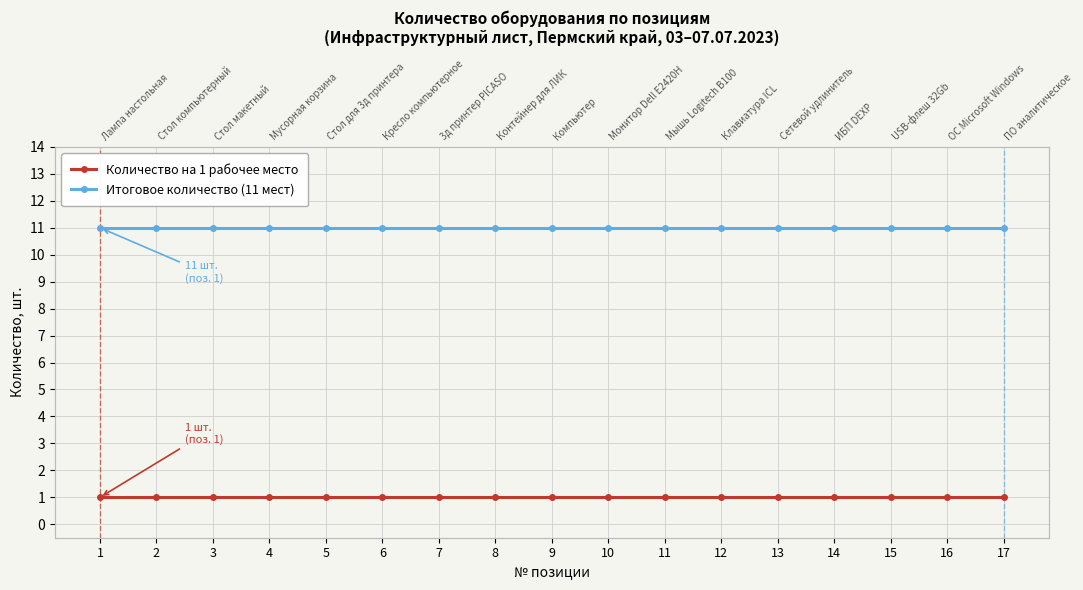

Does the chart display data point markers on the line(s)?

Yes